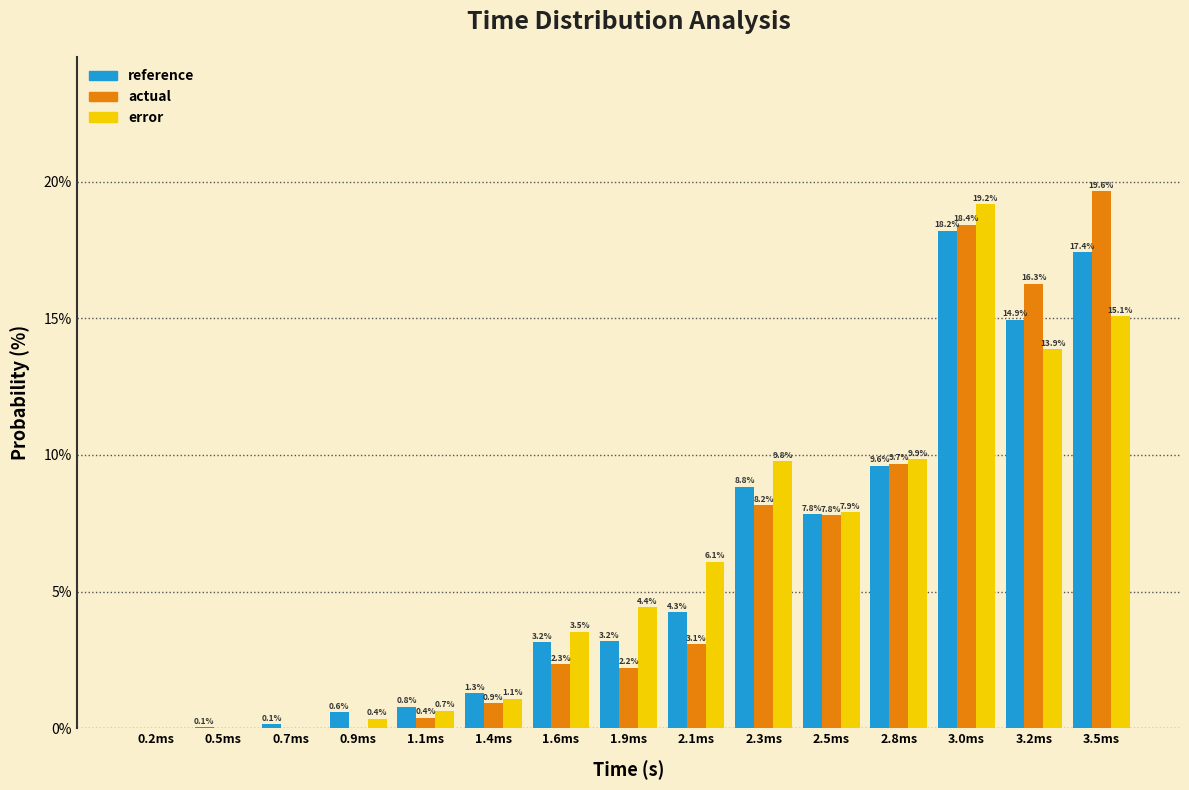

What is the approximate value of actual at 3.0ms?

18.4